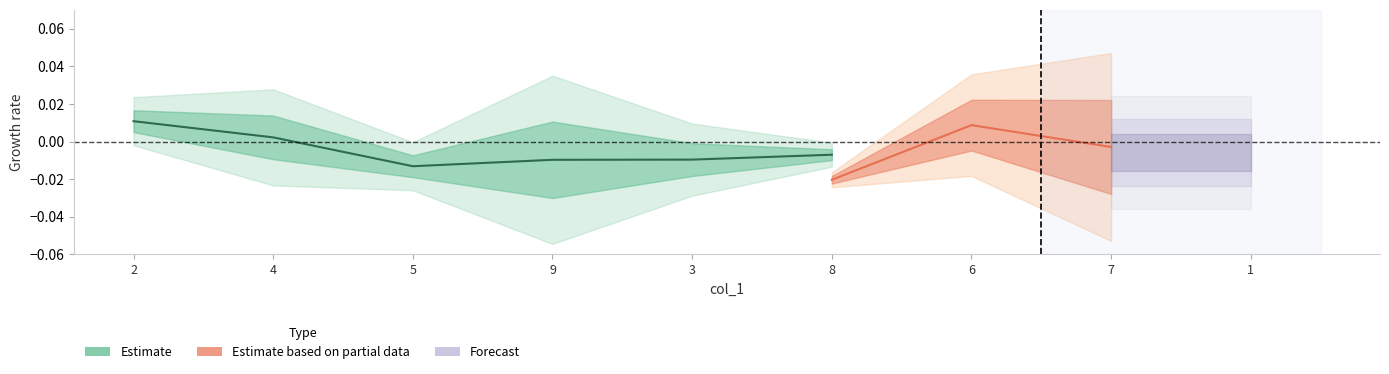

How many negative values are there?

4